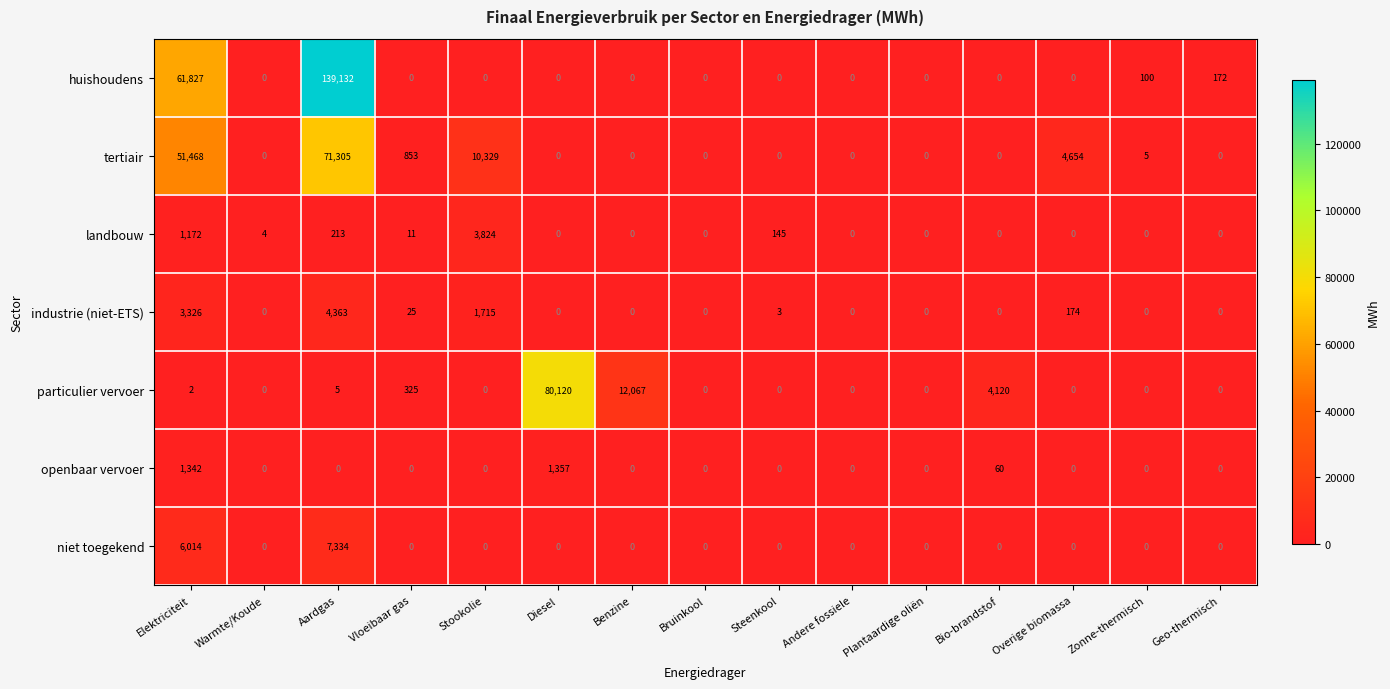

At which category is the sum across all series the highest?

Aardgas